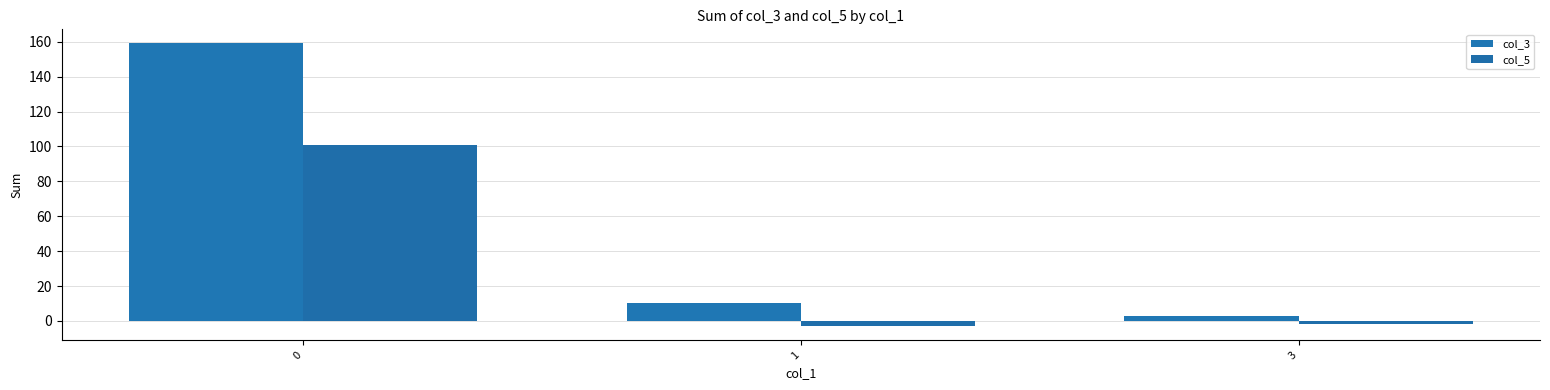

How many values in col_5 are above zero?

1